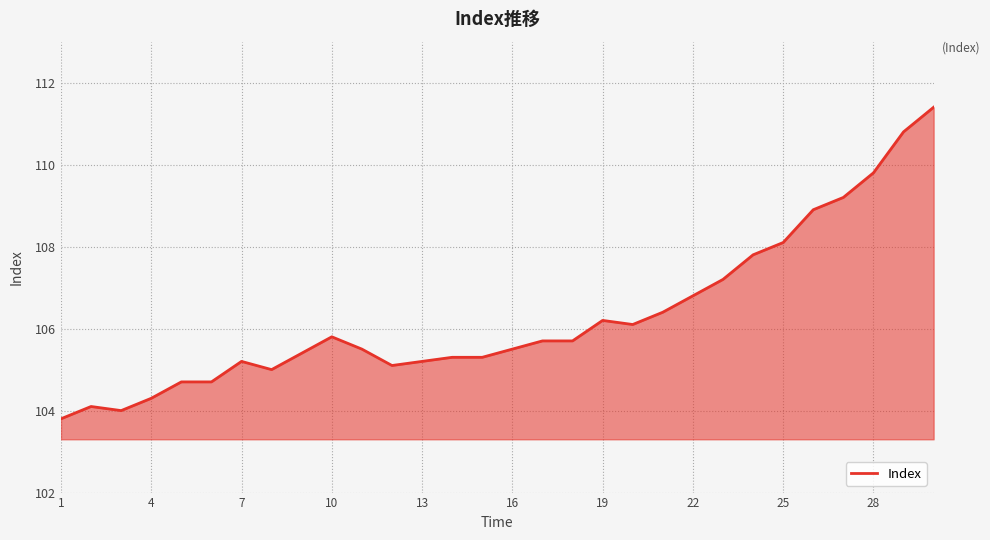

Reading left to right, extract all data points from this chart.

103.8	104.1	104.0	104.3	104.7	104.7	105.2	105.0	105.4	105.8	105.5	105.1	105.2	105.3	105.3	105.5	105.7	105.7	106.2	106.1	106.4	106.8	107.2	107.8	108.1	108.9	109.2	109.8	110.8	111.4